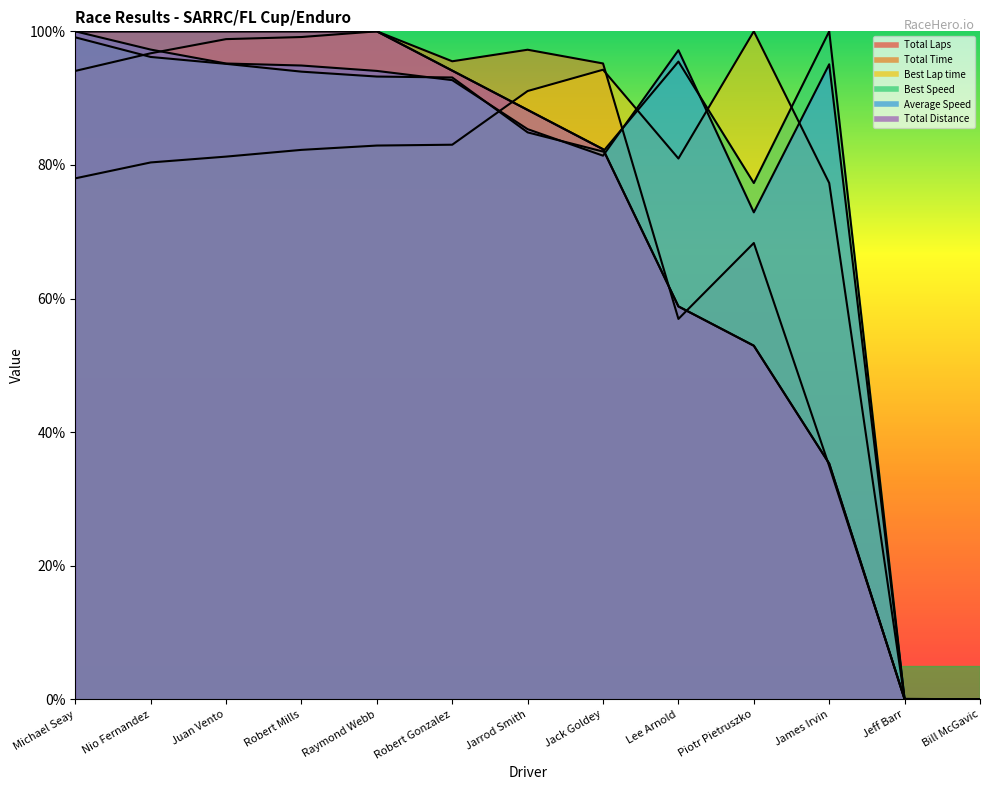

Reading right to left, extract all data points from this chart.

Total Laps: 0.0	0.0	35.3	52.9	58.8	82.4	88.2	94.1	100.0	100.0	100.0	100.0	100.0
Total Time: 0.0	0.1	34.9	68.3	56.9	95.2	97.2	95.5	100.0	99.1	98.8	96.7	94.1
Best Lap time: 0.0	0.0	77.3	100.0	81.0	94.3	91.1	83.0	82.9	82.3	81.2	80.4	78.0
Best Speed: 0.0	0.0	100.0	77.3	95.5	82.0	84.9	93.1	93.2	94.0	95.1	96.2	99.1
Average Speed: 0.0	0.0	95.1	72.9	97.2	81.4	85.4	92.7	94.1	94.9	95.2	97.3	100.0
Total Distance: 0.0	0.0	35.3	52.9	58.8	82.4	88.2	94.1	100.0	100.0	100.0	100.0	100.0